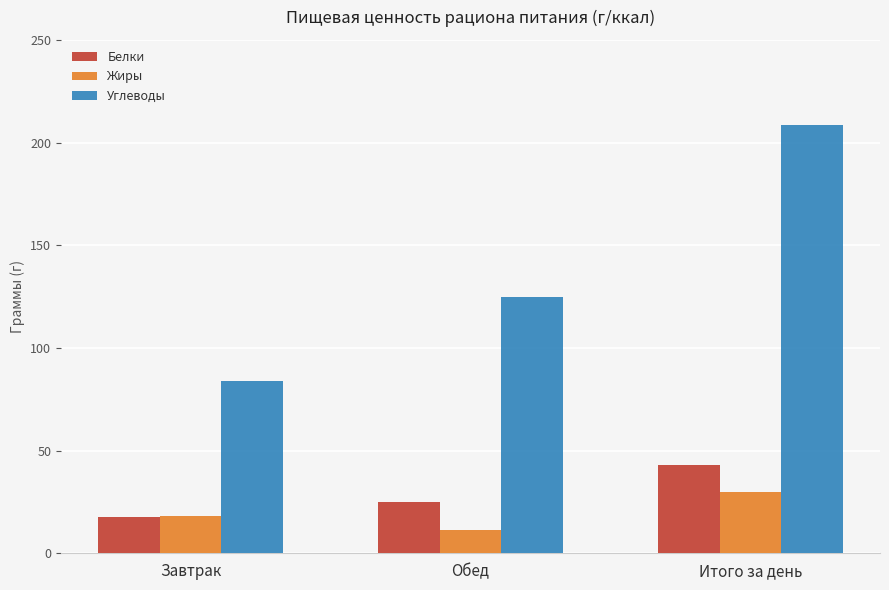

What is the total value across all series at Обед?

161.1